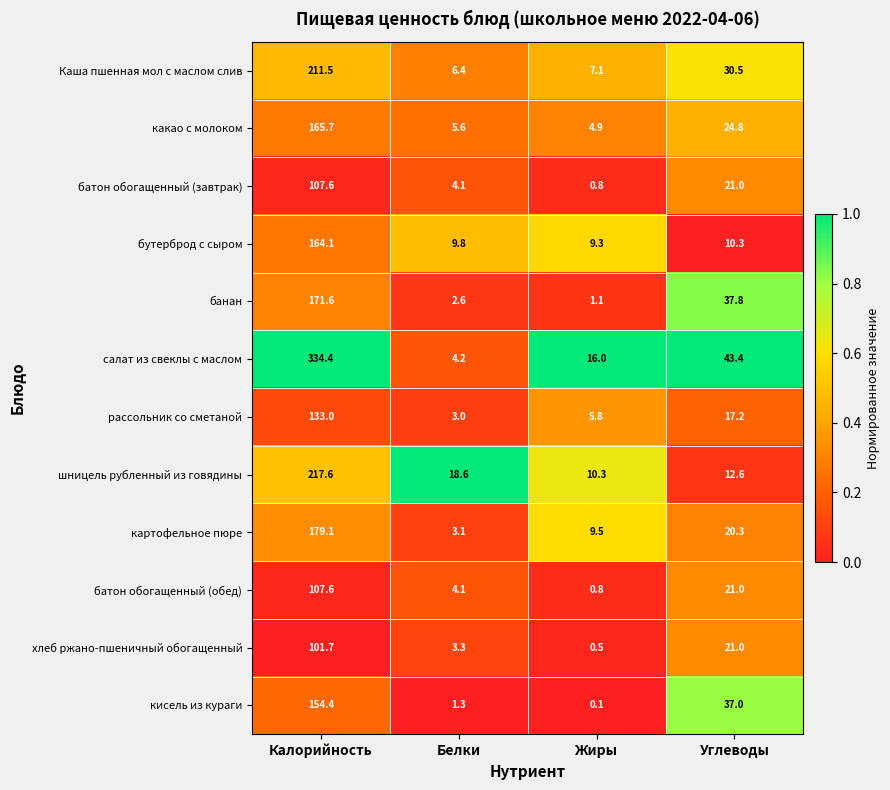

Rank the categories by батон обогащенный (обед) value from lowest to highest.

Жиры, Белки, Углеводы, Калорийность